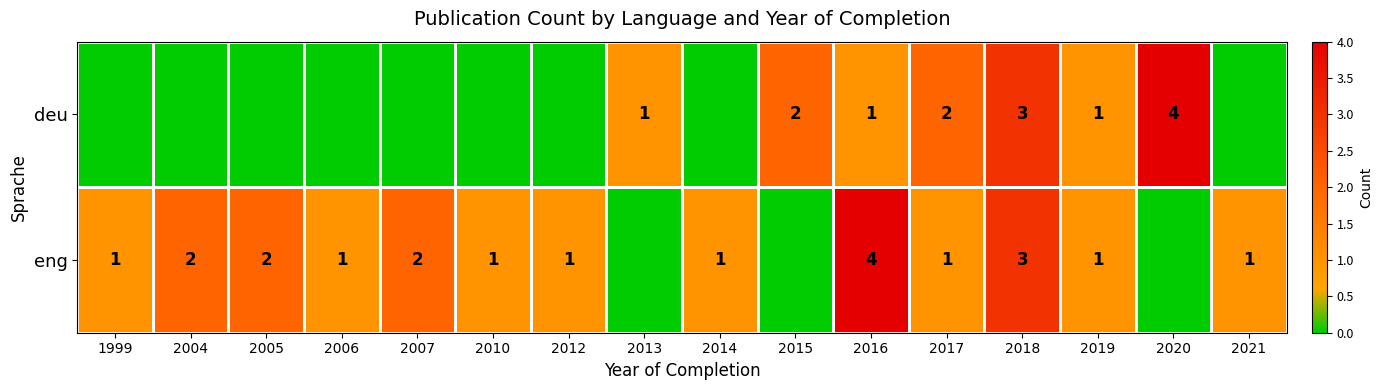

At how many categories does at least one series exceed 2?

3